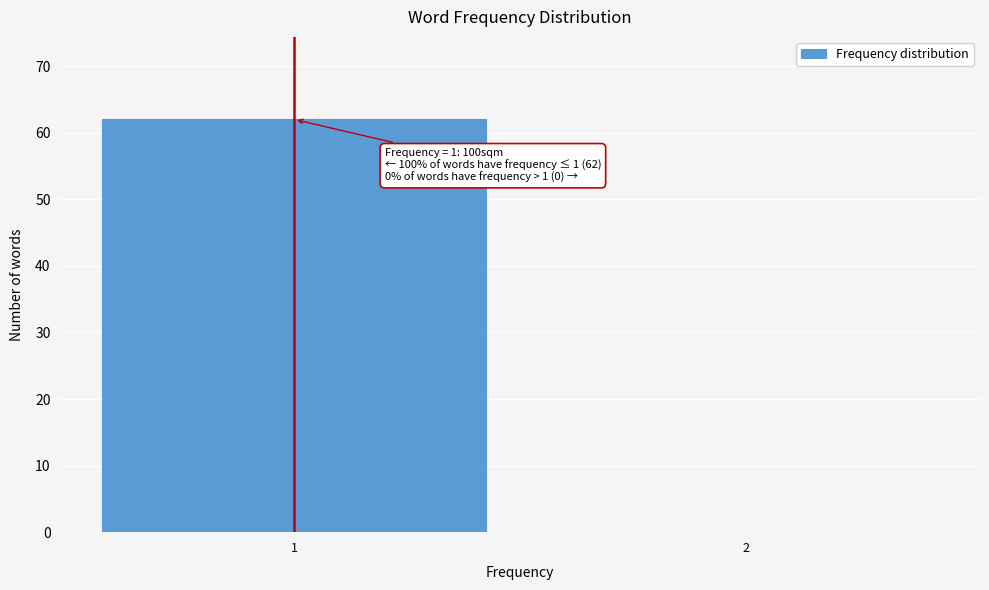

Reading right to left, what are all the values shown in this chart?

2=0	1=62